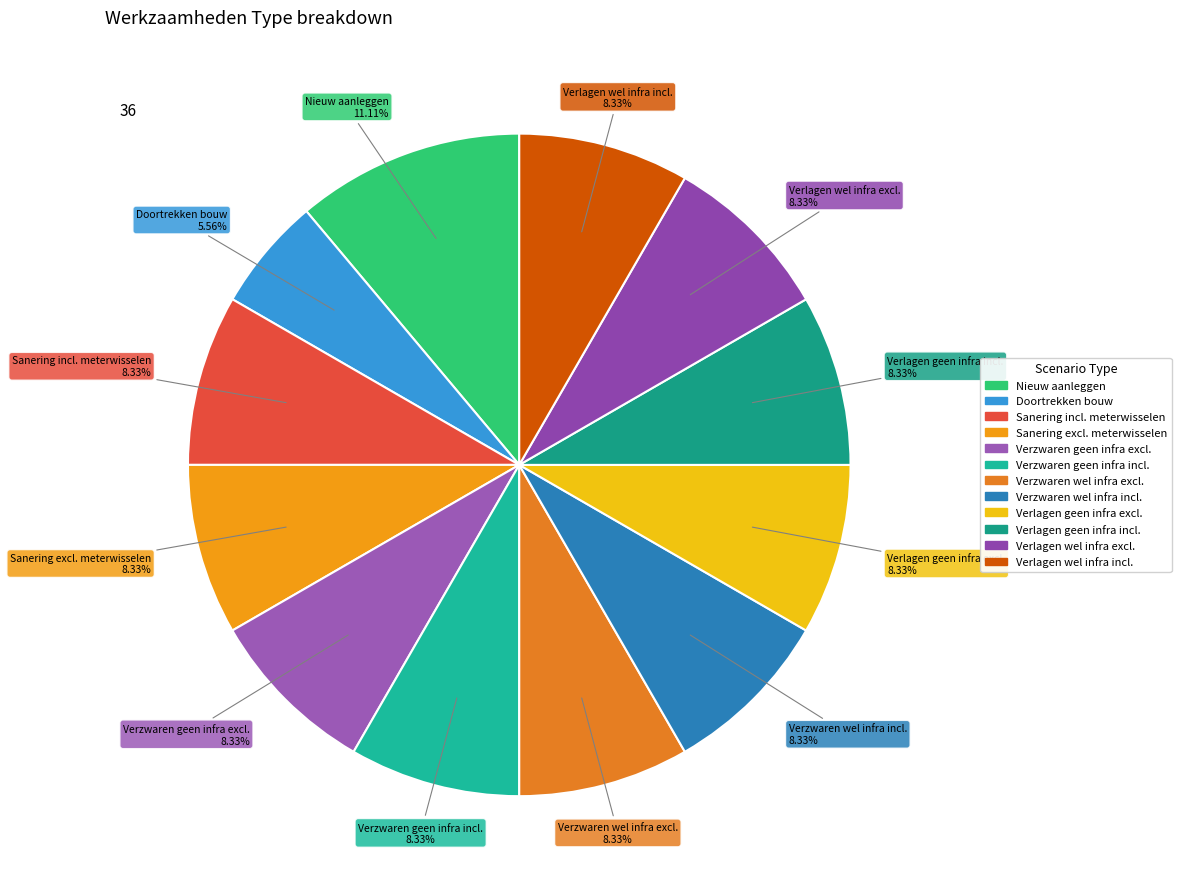

Is there a majority slice in this chart?

No